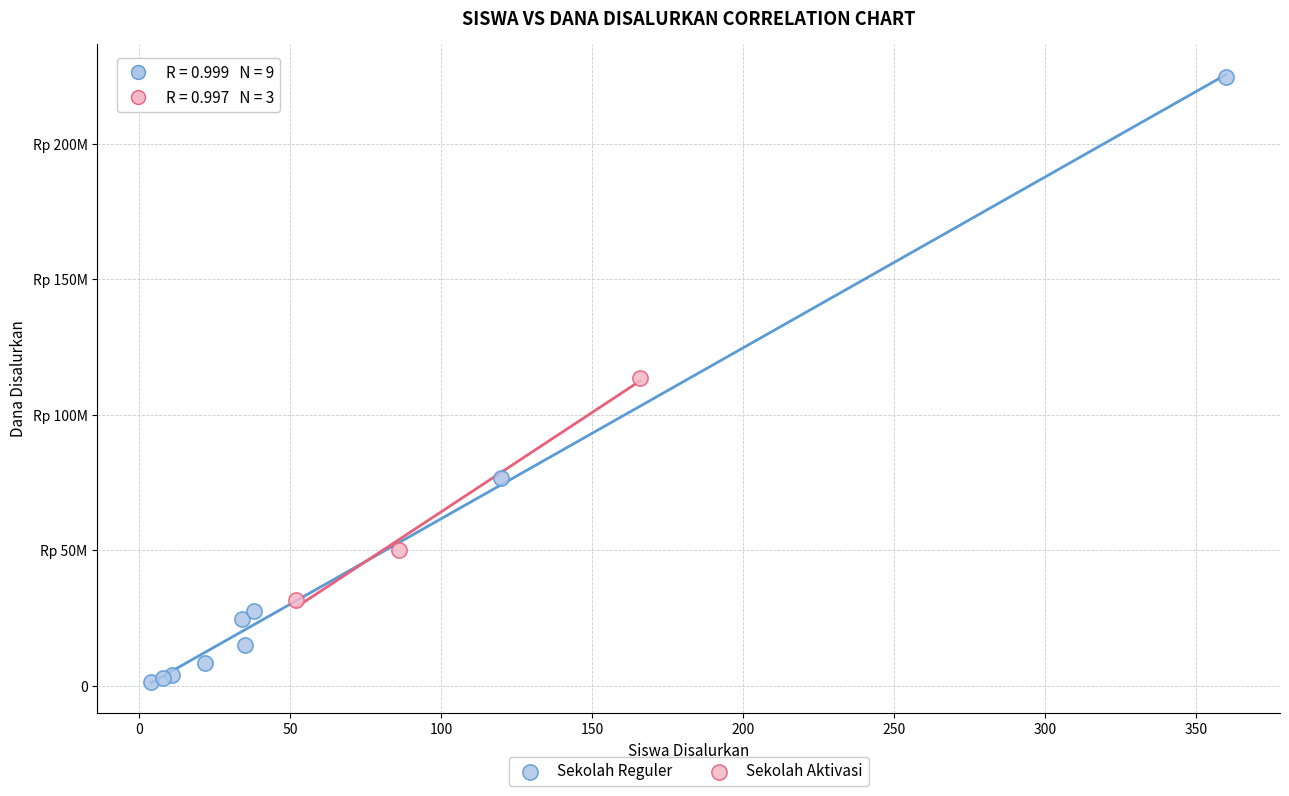

Which series reaches the maximum Y coordinate?

Sekolah Reguler